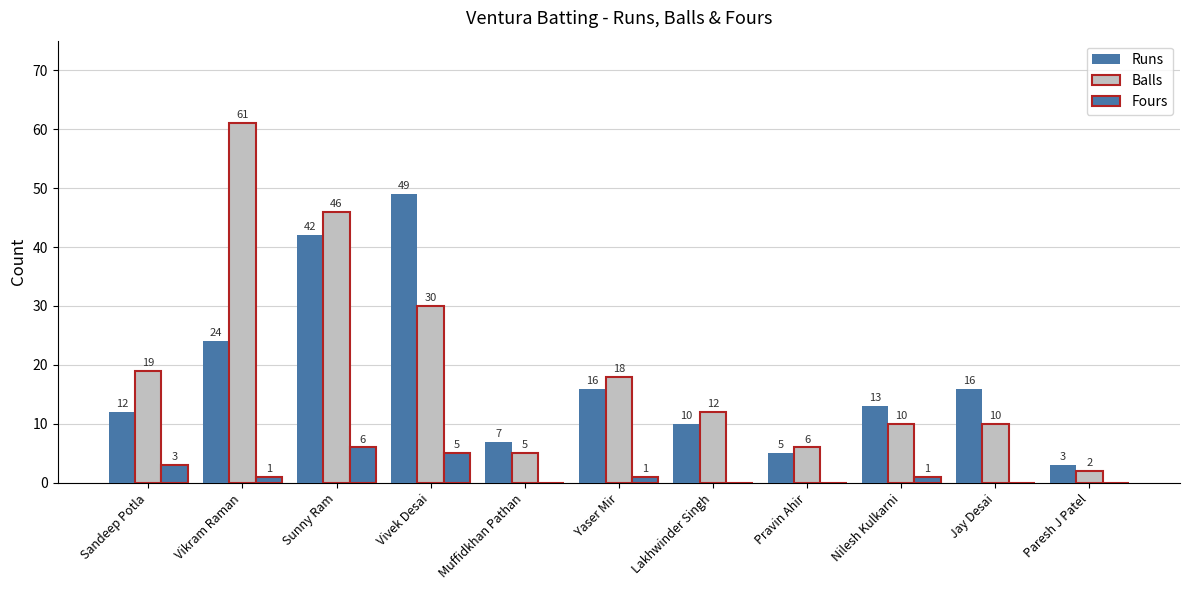

At Muffidkhan Pathan, list the series in order from smallest to largest.

Fours, Balls, Runs